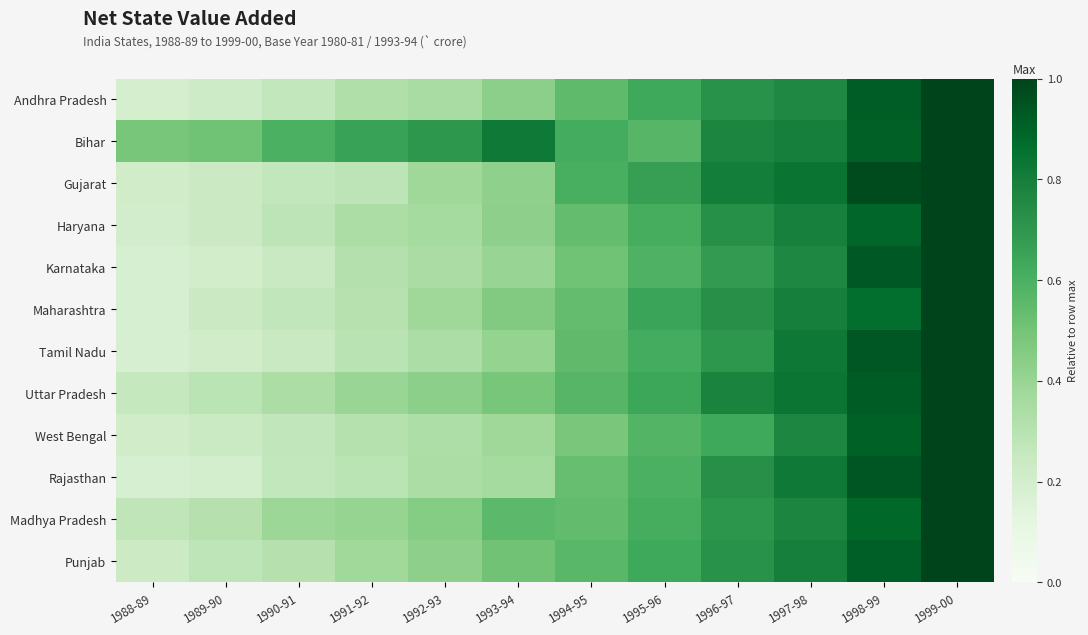

Reading left to right, what are all the values shown in this chart?

Andhra Pradesh: 1988-89=0.2	1989-90=0.2	1990-91=0.3	1991-92=0.3	1992-93=0.3	1993-94=0.4	1994-95=0.5	1995-96=0.6	1996-97=0.7	1997-98=0.8	1998-99=0.9	1999-00=1.0
Bihar: 1988-89=0.5	1989-90=0.5	1990-91=0.6	1991-92=0.7	1992-93=0.7	1993-94=0.8	1994-95=0.6	1995-96=0.6	1996-97=0.8	1997-98=0.8	1998-99=0.9	1999-00=1.0
Gujarat: 1988-89=0.2	1989-90=0.2	1990-91=0.3	1991-92=0.3	1992-93=0.4	1993-94=0.4	1994-95=0.6	1995-96=0.7	1996-97=0.8	1997-98=0.8	1998-99=1.0	1999-00=1.0
Haryana: 1988-89=0.2	1989-90=0.2	1990-91=0.3	1991-92=0.3	1992-93=0.4	1993-94=0.4	1994-95=0.5	1995-96=0.6	1996-97=0.7	1997-98=0.8	1998-99=0.9	1999-00=1.0
Karnataka: 1988-89=0.2	1989-90=0.2	1990-91=0.2	1991-92=0.3	1992-93=0.3	1993-94=0.4	1994-95=0.5	1995-96=0.6	1996-97=0.7	1997-98=0.8	1998-99=0.9	1999-00=1.0
Maharashtra: 1988-89=0.2	1989-90=0.2	1990-91=0.3	1991-92=0.3	1992-93=0.4	1993-94=0.5	1994-95=0.5	1995-96=0.6	1996-97=0.7	1997-98=0.8	1998-99=0.9	1999-00=1.0
Tamil Nadu: 1988-89=0.2	1989-90=0.2	1990-91=0.2	1991-92=0.3	1992-93=0.3	1993-94=0.4	1994-95=0.5	1995-96=0.6	1996-97=0.7	1997-98=0.8	1998-99=0.9	1999-00=1.0
Uttar Pradesh: 1988-89=0.3	1989-90=0.3	1990-91=0.3	1991-92=0.4	1992-93=0.4	1993-94=0.5	1994-95=0.6	1995-96=0.6	1996-97=0.8	1997-98=0.8	1998-99=0.9	1999-00=1.0
West Bengal: 1988-89=0.2	1989-90=0.2	1990-91=0.3	1991-92=0.3	1992-93=0.3	1993-94=0.4	1994-95=0.5	1995-96=0.6	1996-97=0.6	1997-98=0.8	1998-99=0.9	1999-00=1.0
Rajasthan: 1988-89=0.2	1989-90=0.2	1990-91=0.3	1991-92=0.3	1992-93=0.3	1993-94=0.4	1994-95=0.5	1995-96=0.6	1996-97=0.7	1997-98=0.8	1998-99=0.9	1999-00=1.0
Madhya Pradesh: 1988-89=0.3	1989-90=0.3	1990-91=0.4	1991-92=0.4	1992-93=0.4	1993-94=0.6	1994-95=0.5	1995-96=0.6	1996-97=0.7	1997-98=0.8	1998-99=0.9	1999-00=1.0
Punjab: 1988-89=0.2	1989-90=0.3	1990-91=0.3	1991-92=0.4	1992-93=0.4	1993-94=0.5	1994-95=0.6	1995-96=0.6	1996-97=0.7	1997-98=0.8	1998-99=0.9	1999-00=1.0